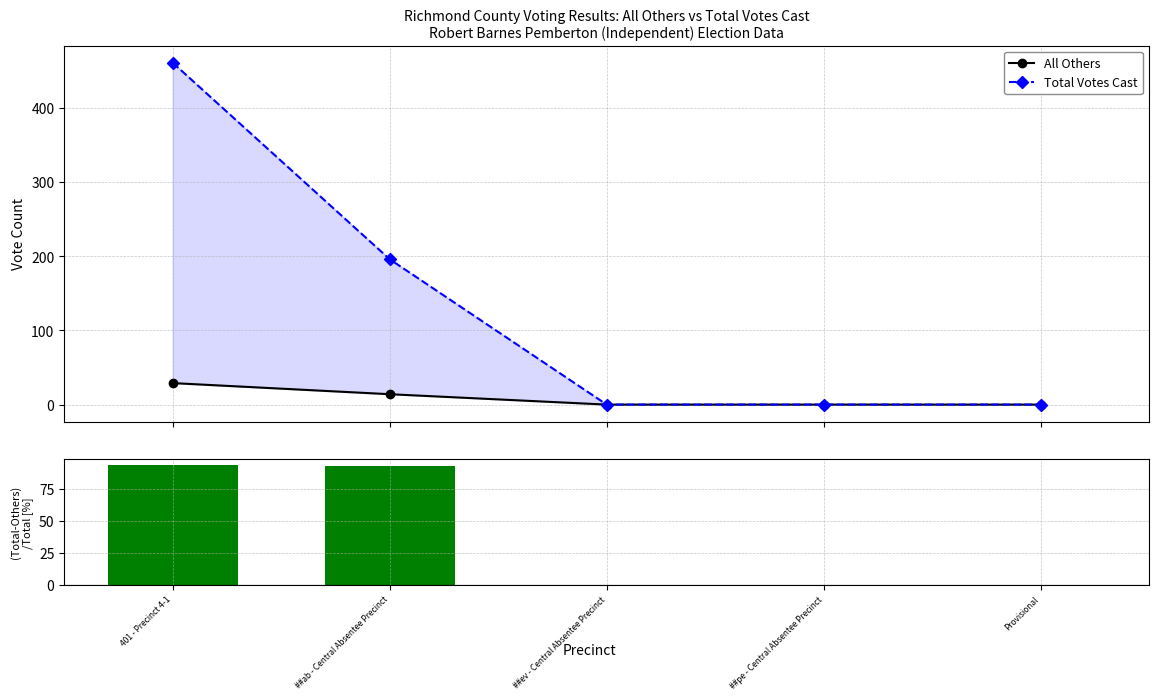

Does the chart contain any negative values?

No